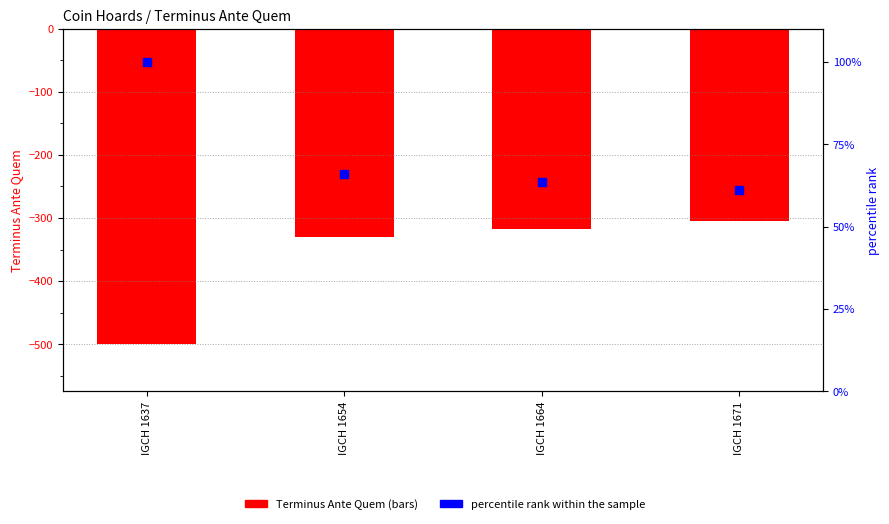

Which series has the largest total across all categories?

percentile rank within the sample